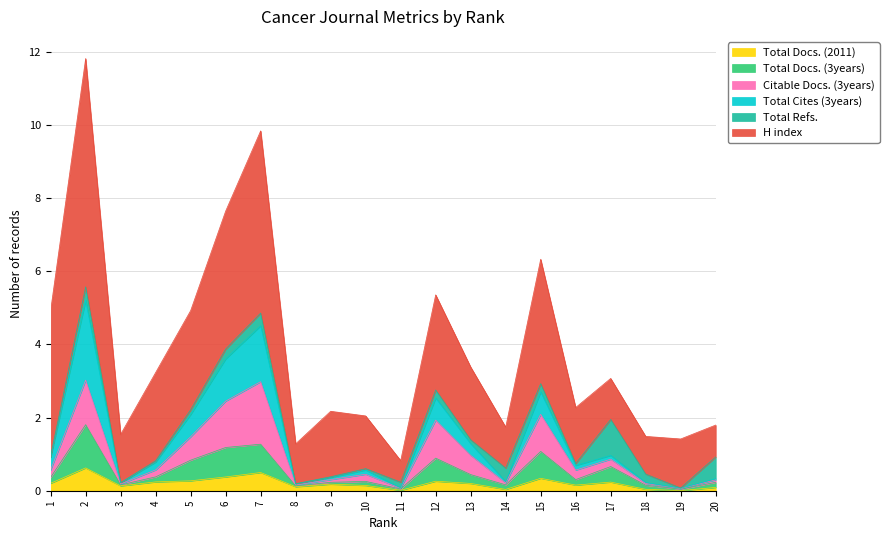

Is it true that Total Docs. (2011) equals 0.1 at 3?

True